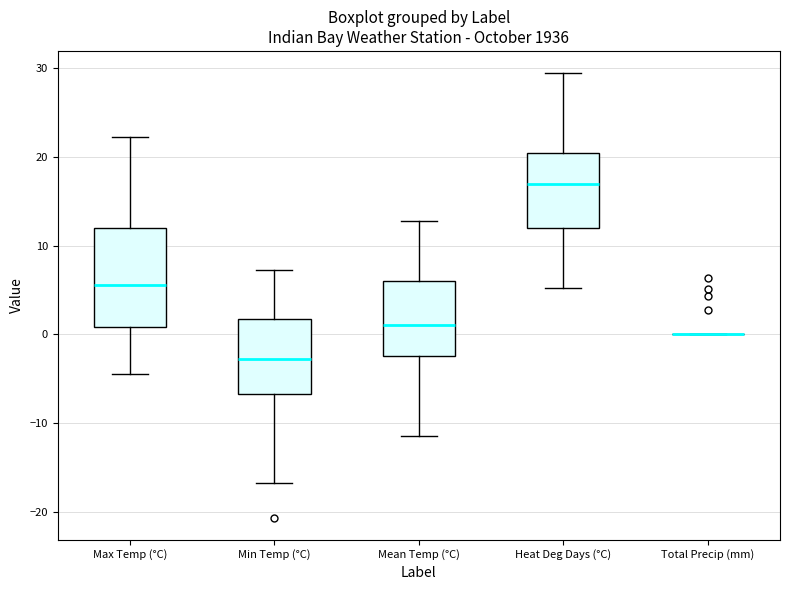

Reading left to right, read every box against the y-axis: the position of its median line, the range the box covers, and the ends of its whiskers. The values are not printed on the chart, so give them approximately, as read against the axis.

Max Temp (°C): median 6, box 1 to 12, whiskers -4 to 22
Min Temp (°C): median -3, box -7 to 2, whiskers -17 to 7
Mean Temp (°C): median 1, box -2 to 6, whiskers -11 to 13
Heat Deg Days (°C): median 17, box 12 to 20, whiskers 5 to 29
Total Precip (mm): box collapsed to a line at 0, whiskers 0 to 0